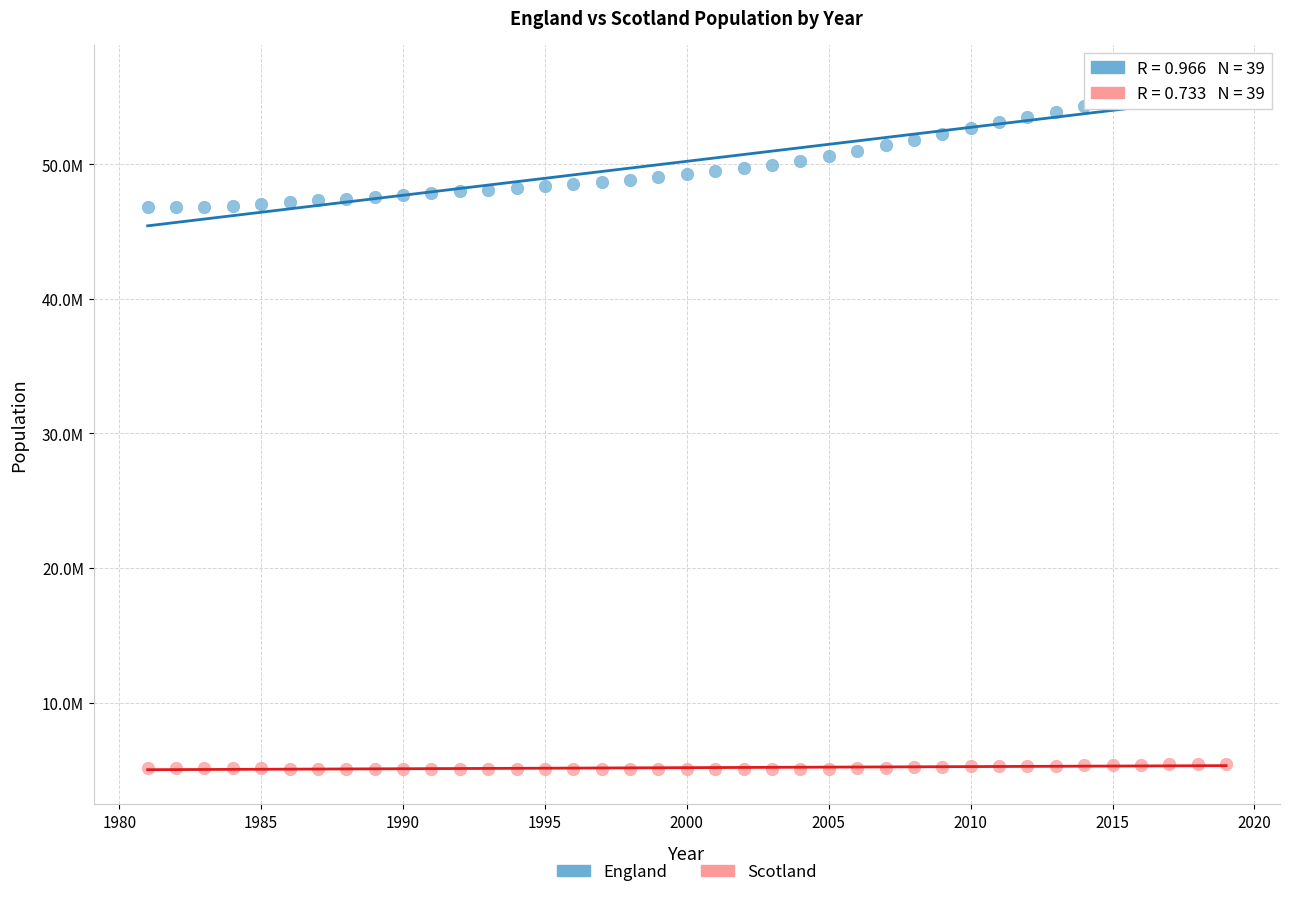

Which series contains the highest Y value?

England